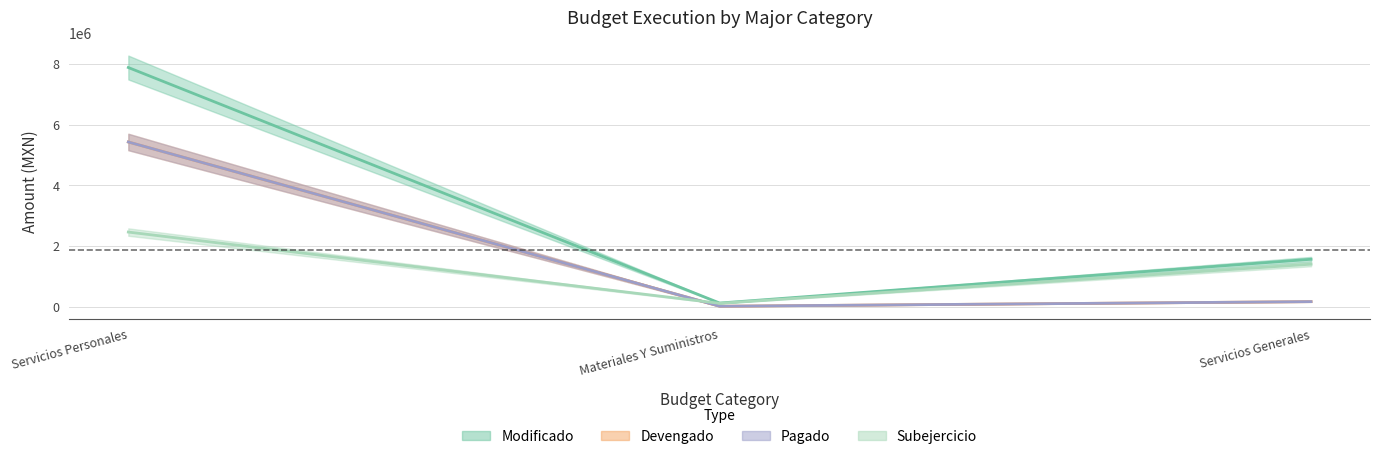

What is the sum of the Modificado values at Servicios Personales and Materiales Y Suministros?

7999675.8